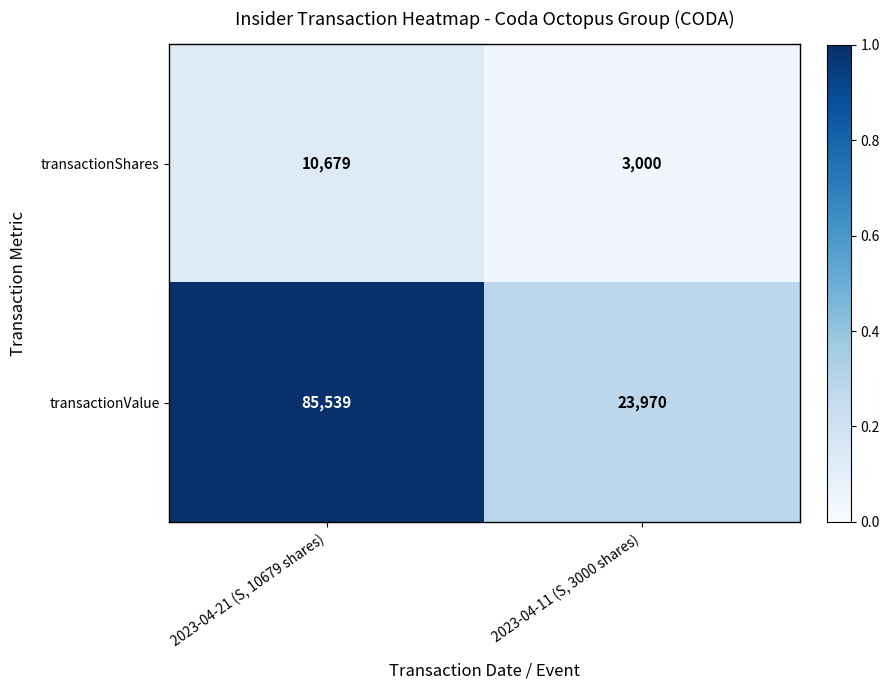

What is the total value across all series at 2023-04-21 (S, 10679 shares)?

96218